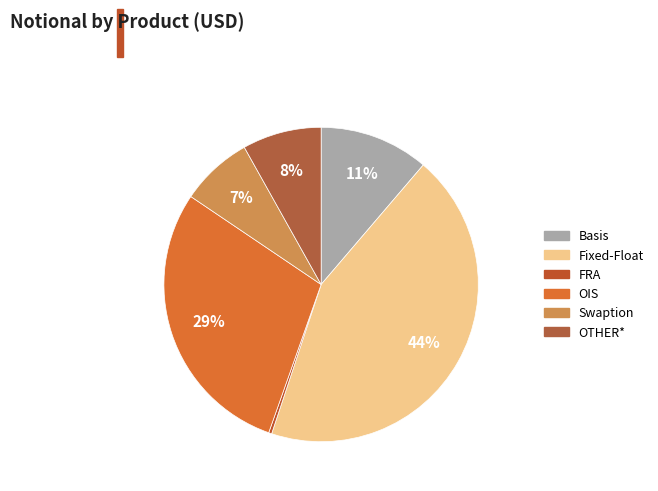

What is the largest slice in the pie chart?

Fixed-Float